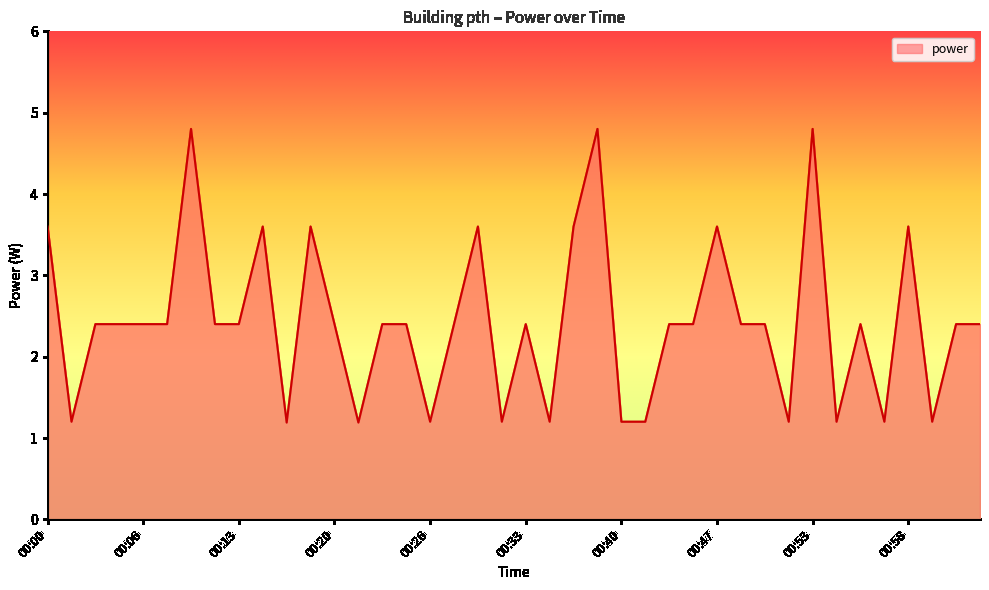

What is the smallest value displayed?

1.2